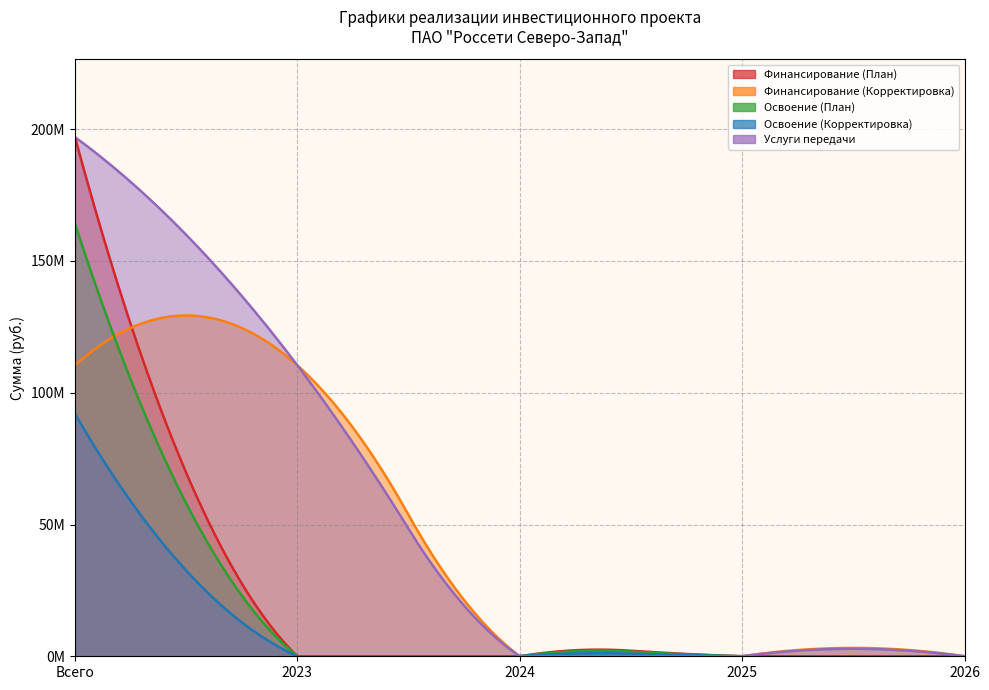

What is the maximum value shown in the chart?

197000000